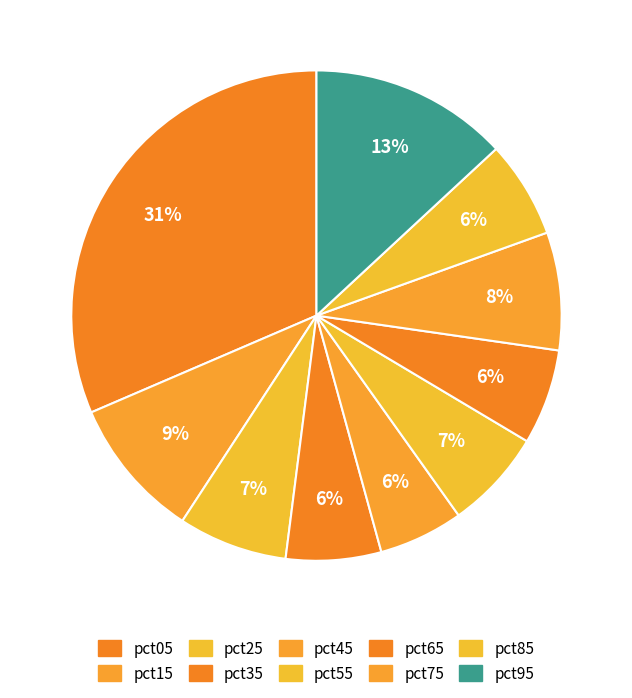

The pct75 slice represents 1% of the pie. True or false?

False